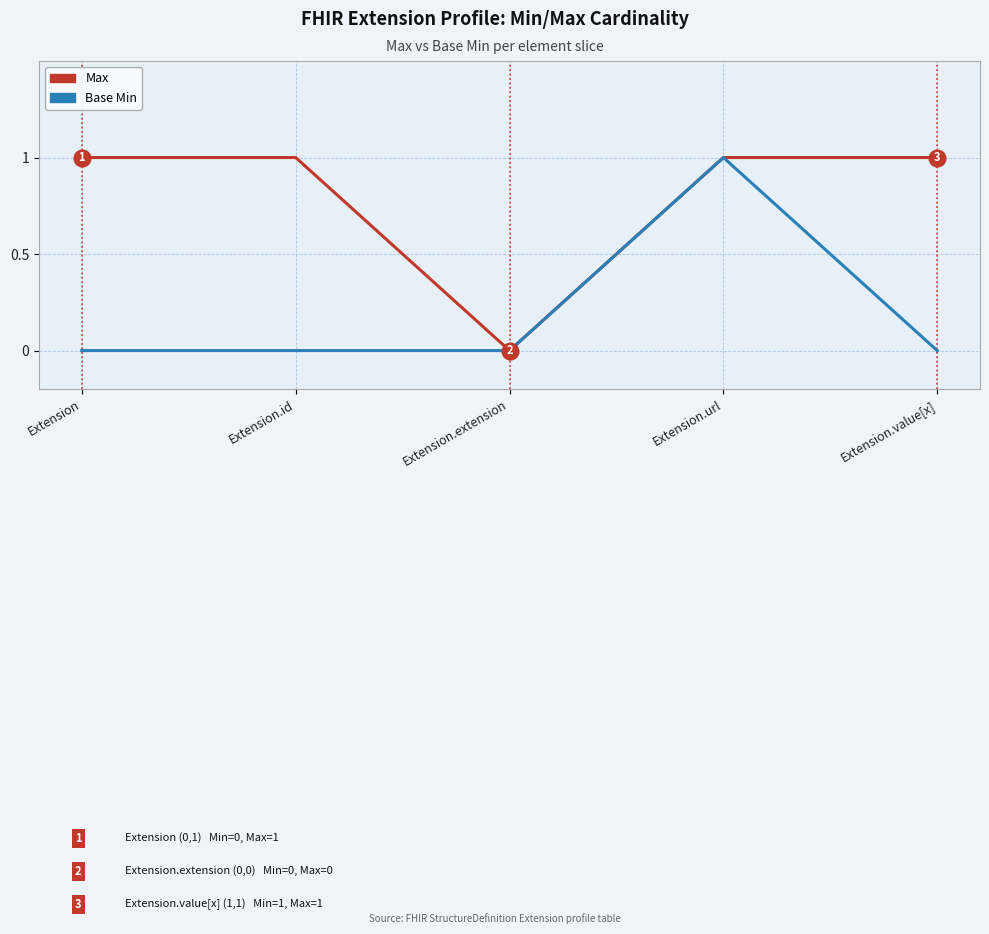

Rank the series by their average value, from highest to lowest.

Max, Base Min